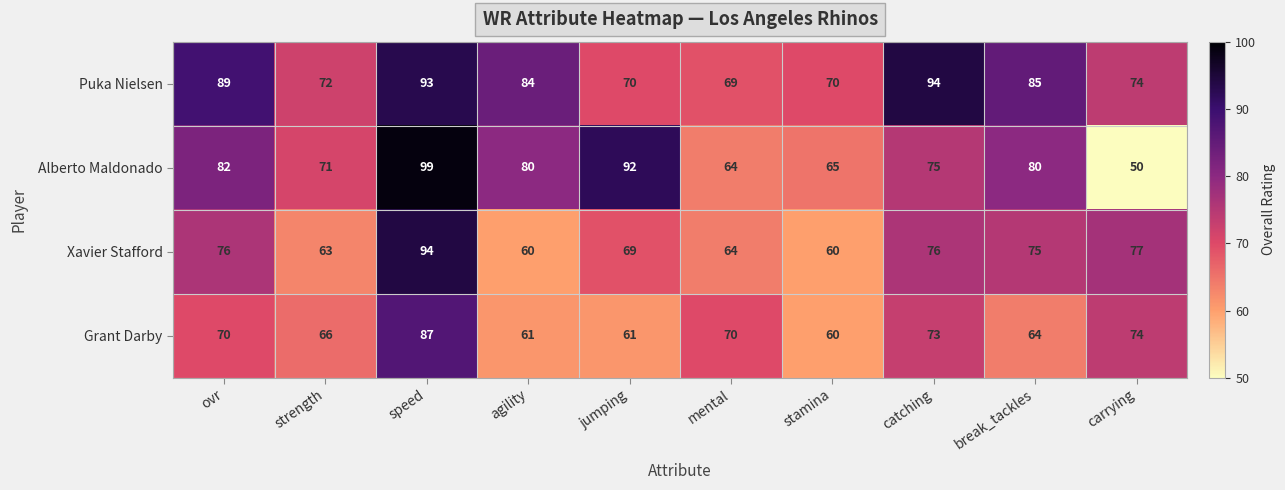

The value of Xavier Stafford at stamina is 60. True or false?

True